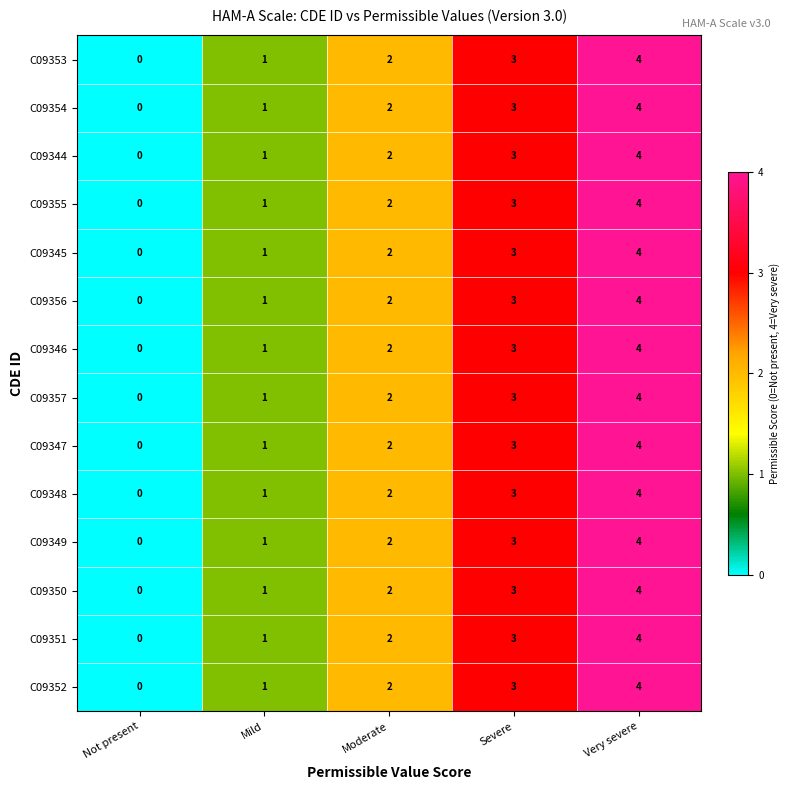

List the labels in order of C09355 value, largest first.

Very severe, Severe, Moderate, Mild, Not present